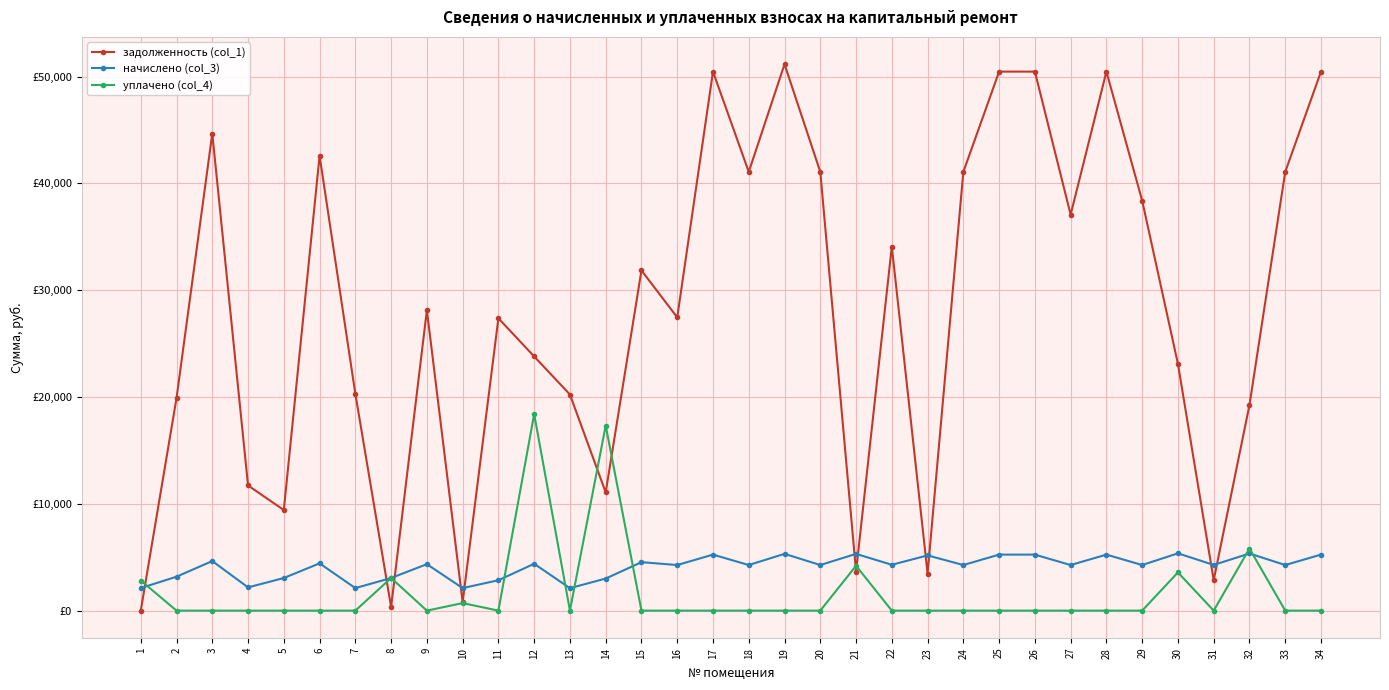

Does the chart have visible grid lines?

Yes